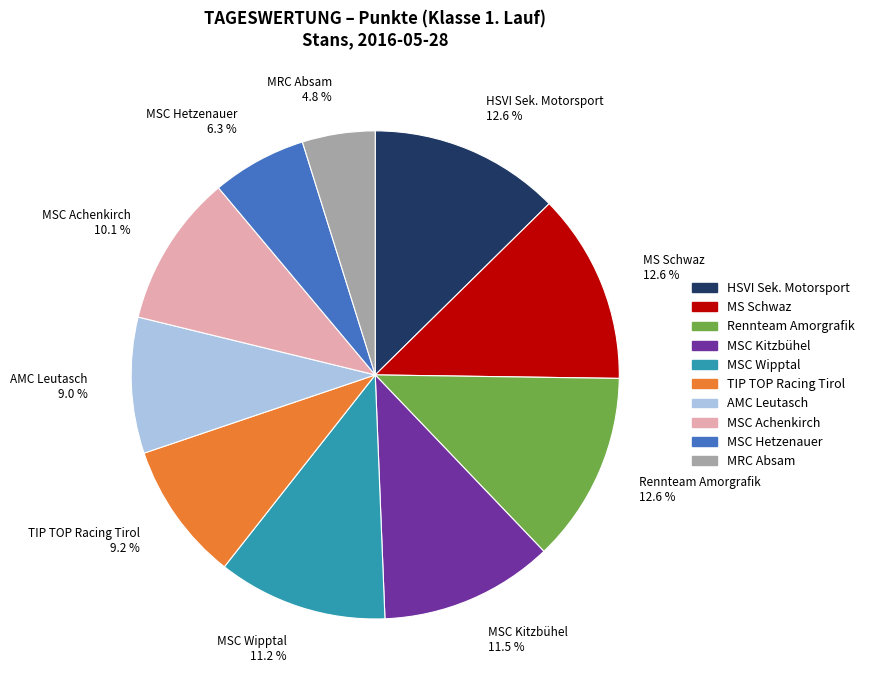

The MSC Hetzenauer slice represents 1% of the pie. True or false?

False